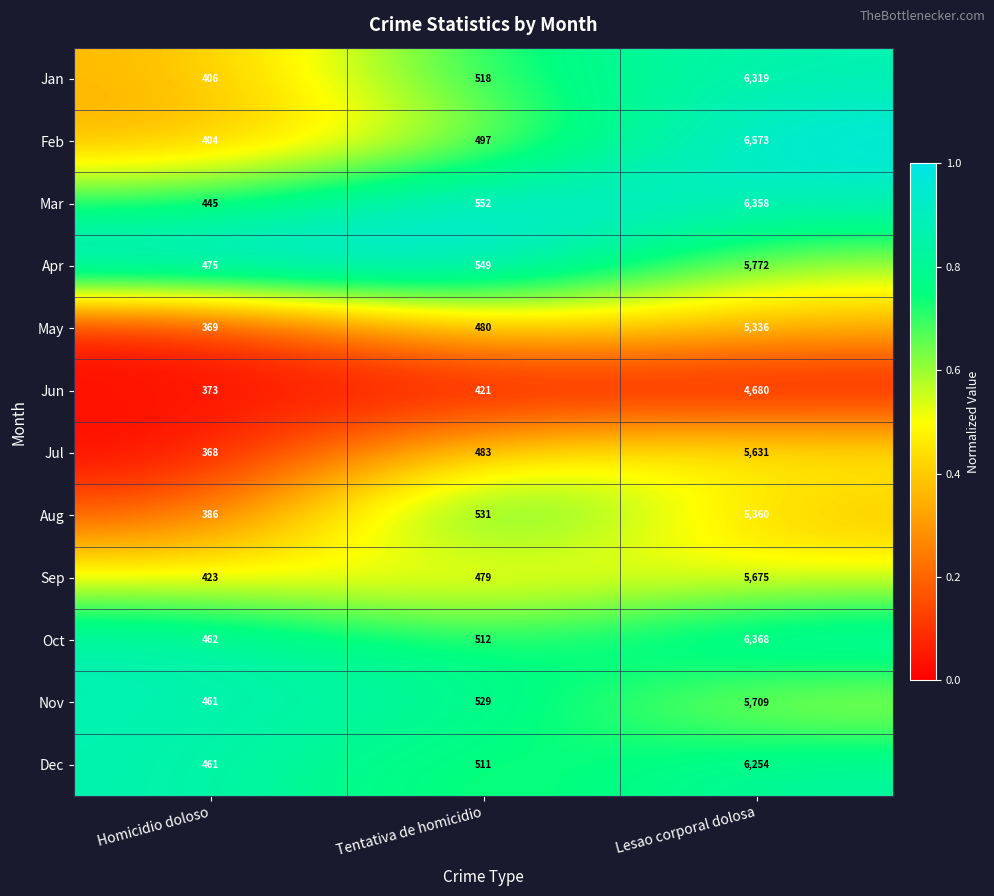

What is the average value of the Oct series?

2447